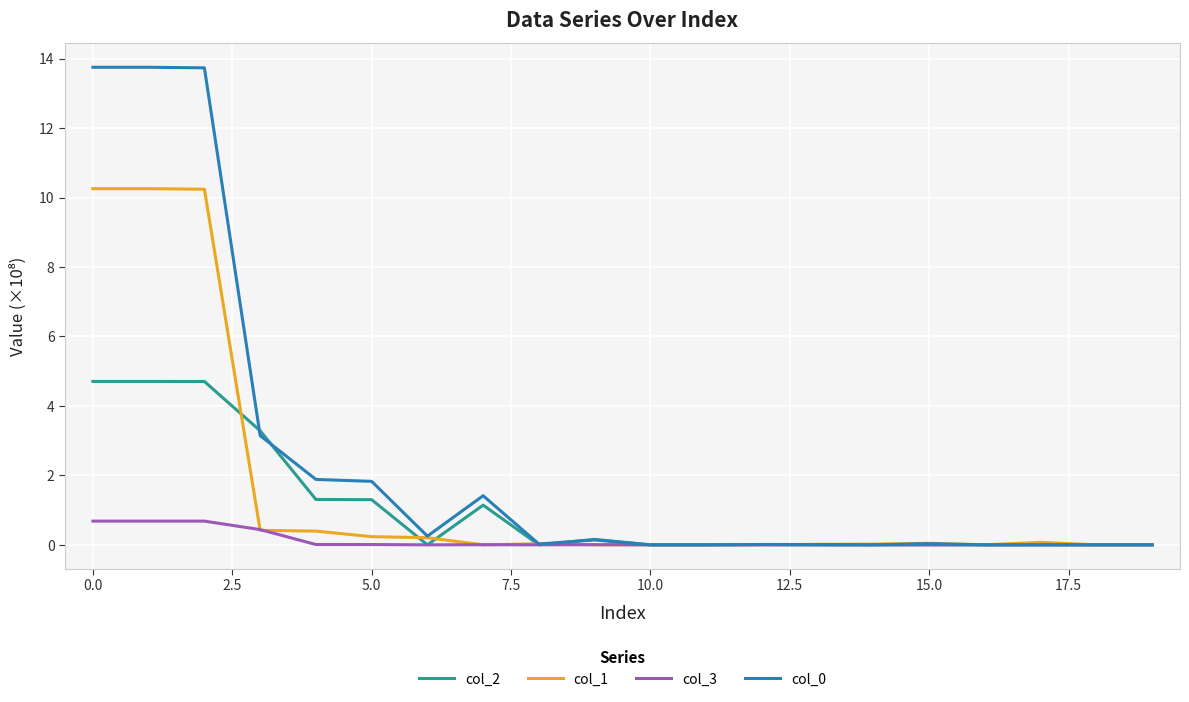

What is the highest value of the col_0 series?

13.8